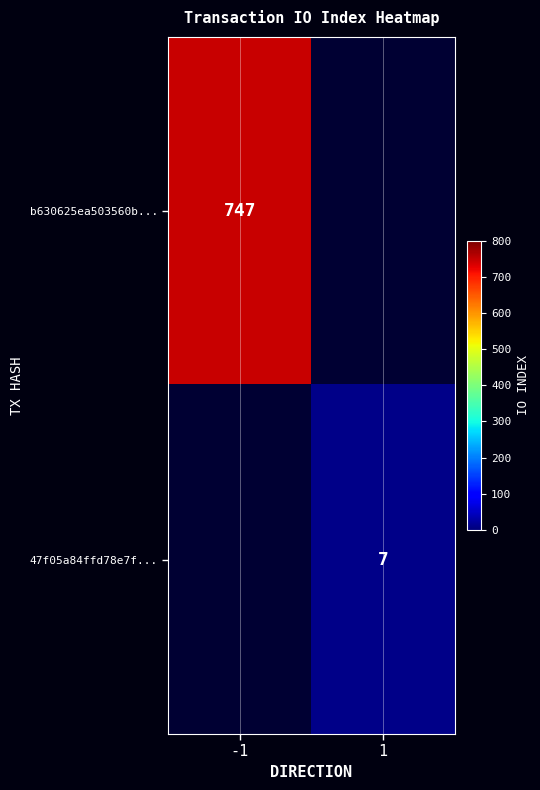

True or false: 47f05a84ffd78e7f... has a value of 4 at 1.

False